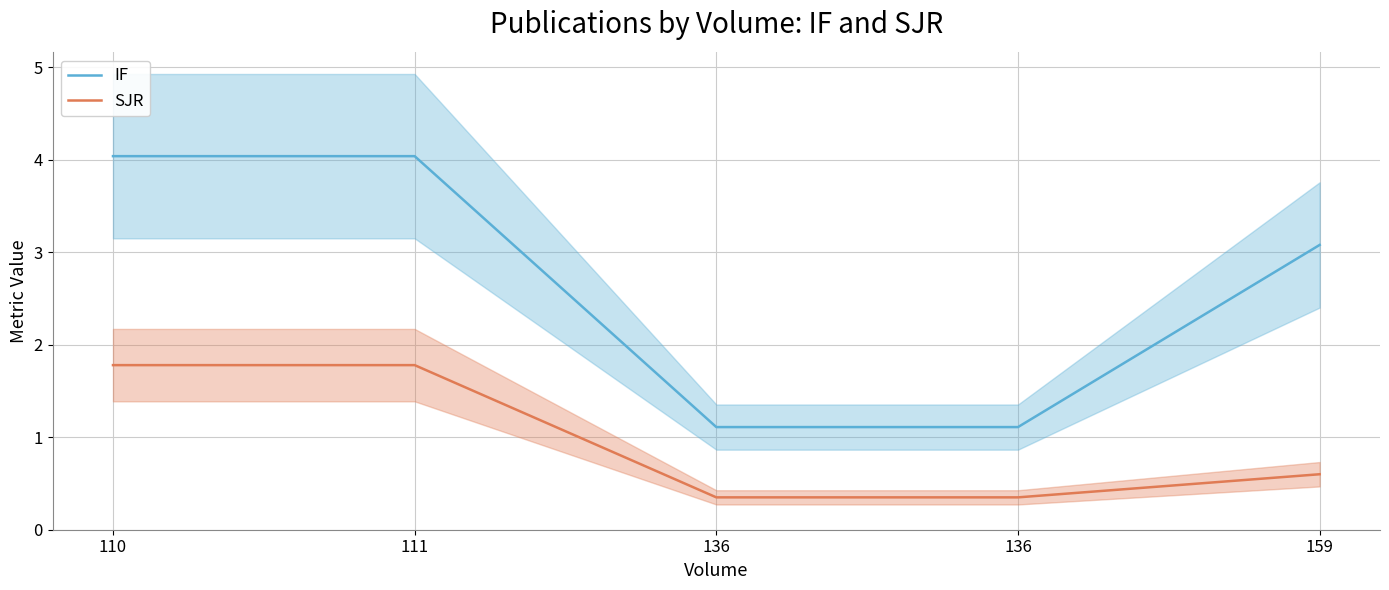

The value of SJR at 110 is 0.7. True or false?

False